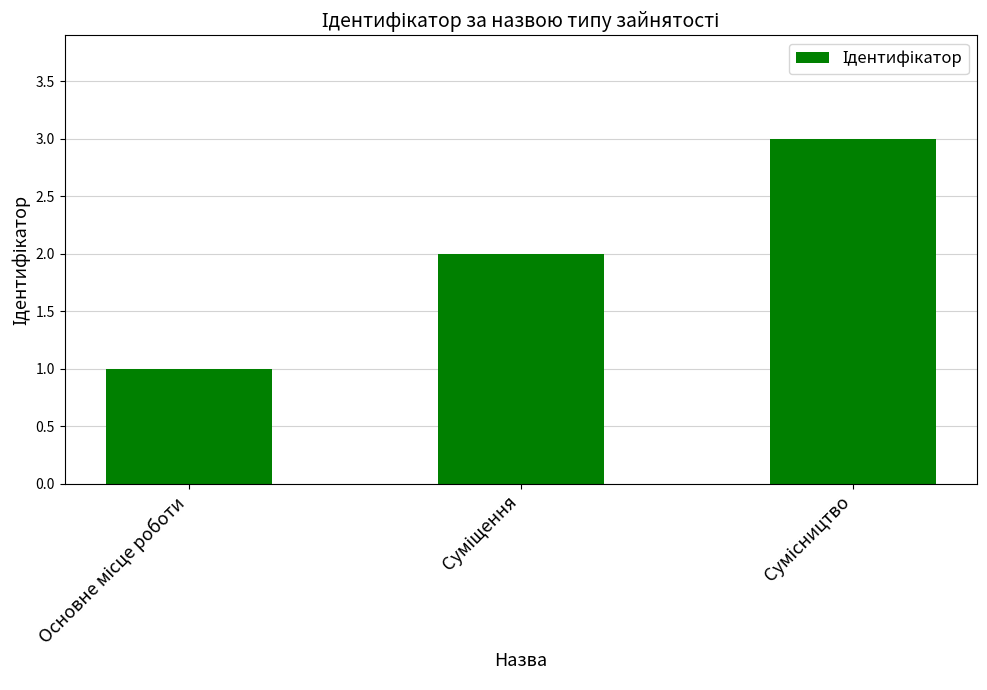

What is the difference between the maximum and second lowest values?

1